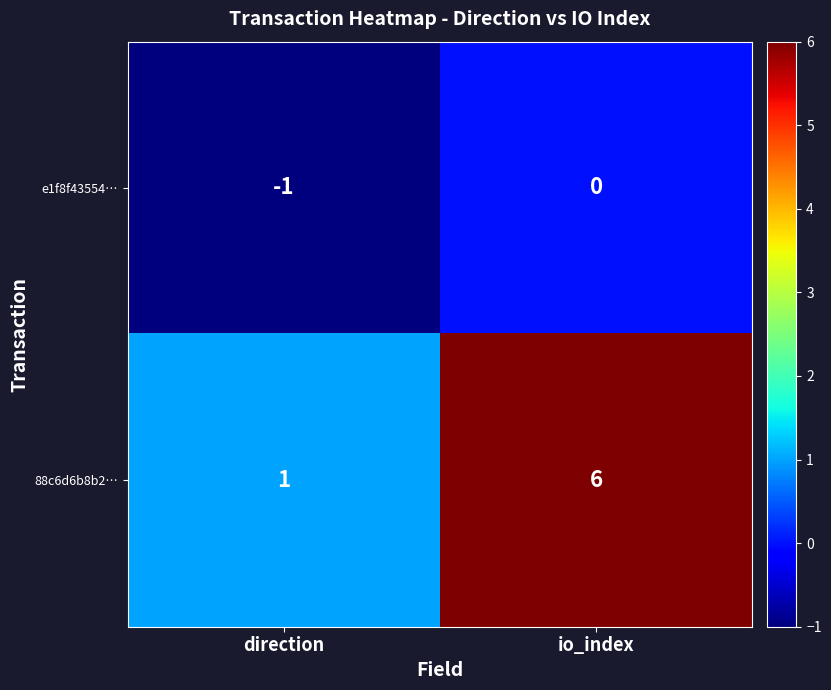

True or false: 88c6d6b8b2… has a value of 2 at direction.

False